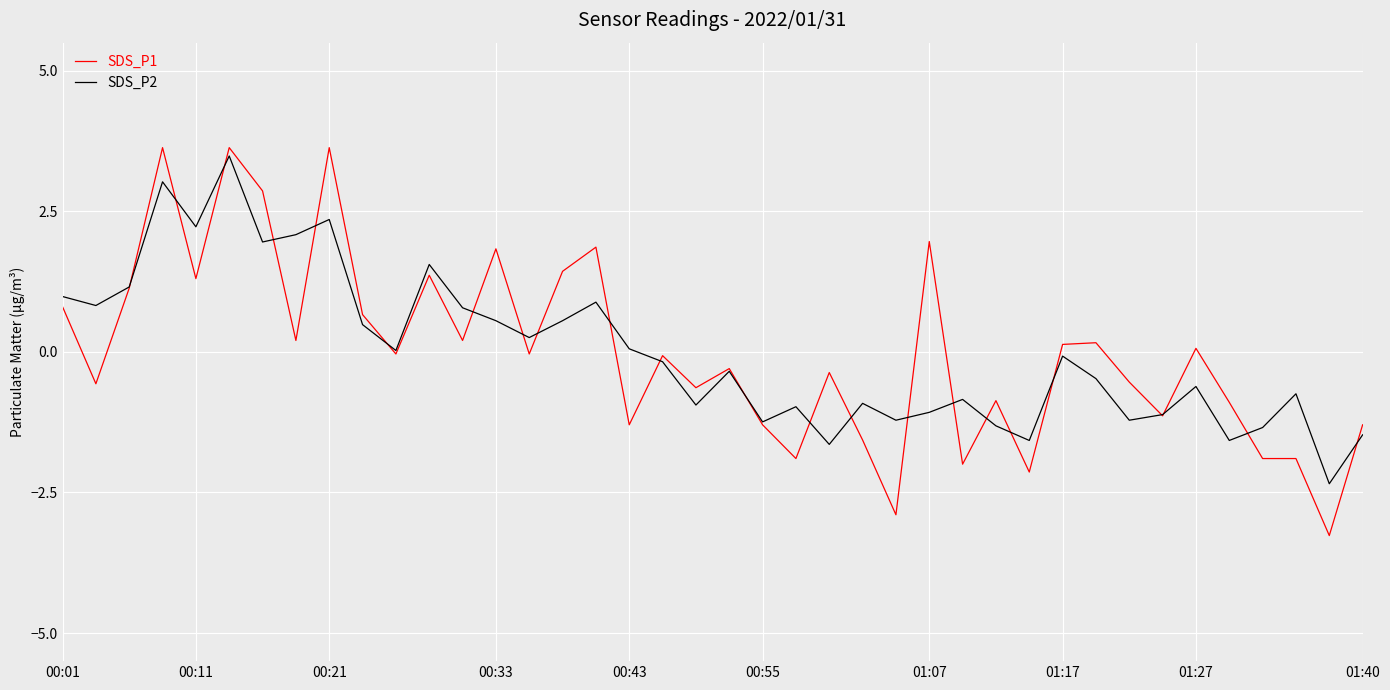

What is the smallest value displayed?

-3.3